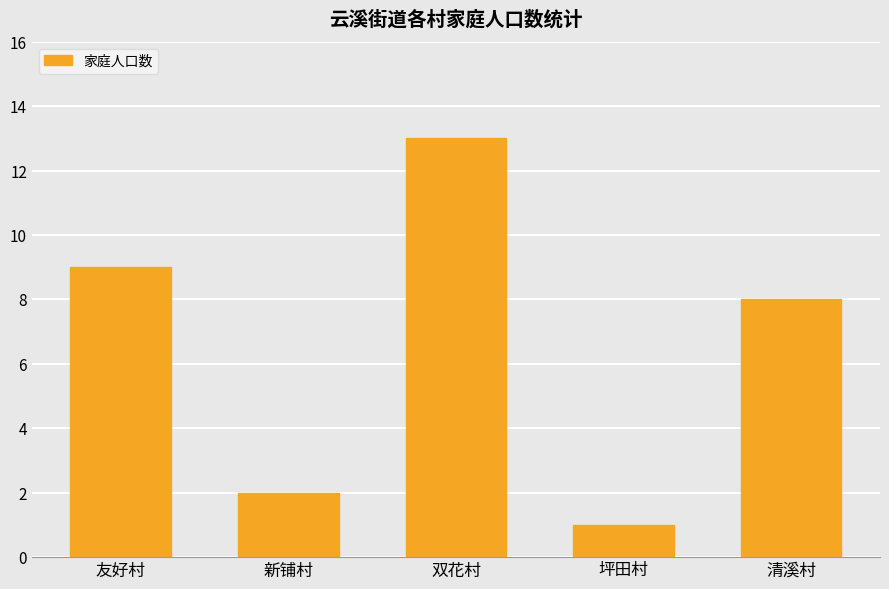

Rank the categories by value from lowest to highest.

坪田村, 新铺村, 清溪村, 友好村, 双花村